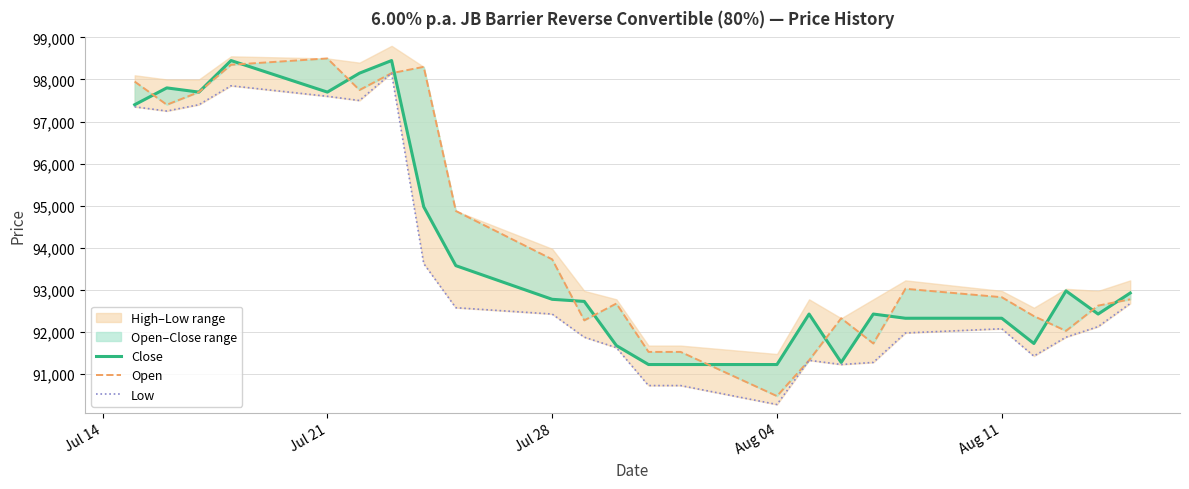

How many values in the Open series are below 92825?

12